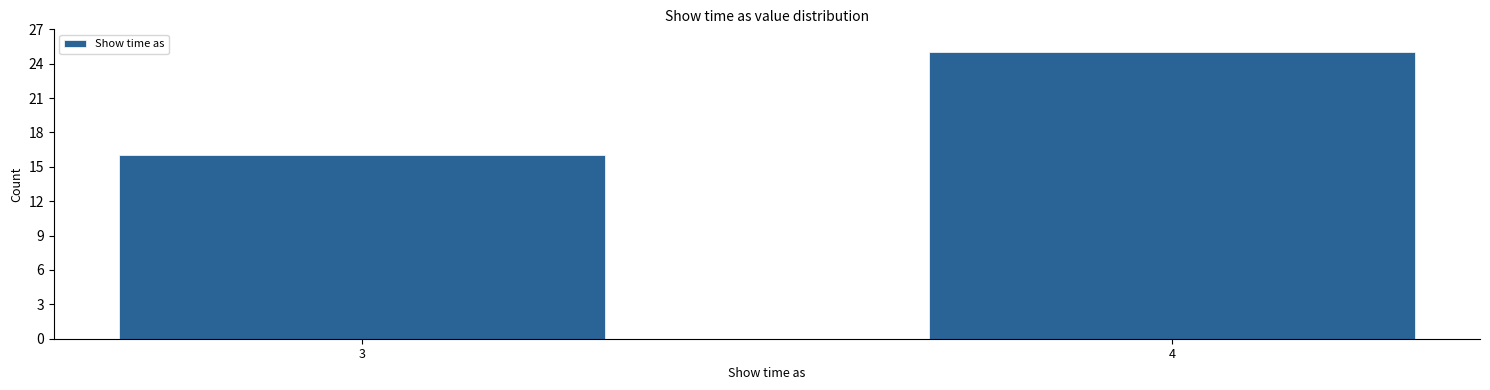

Reading left to right, transcribe all the data shown in this chart.

16	25